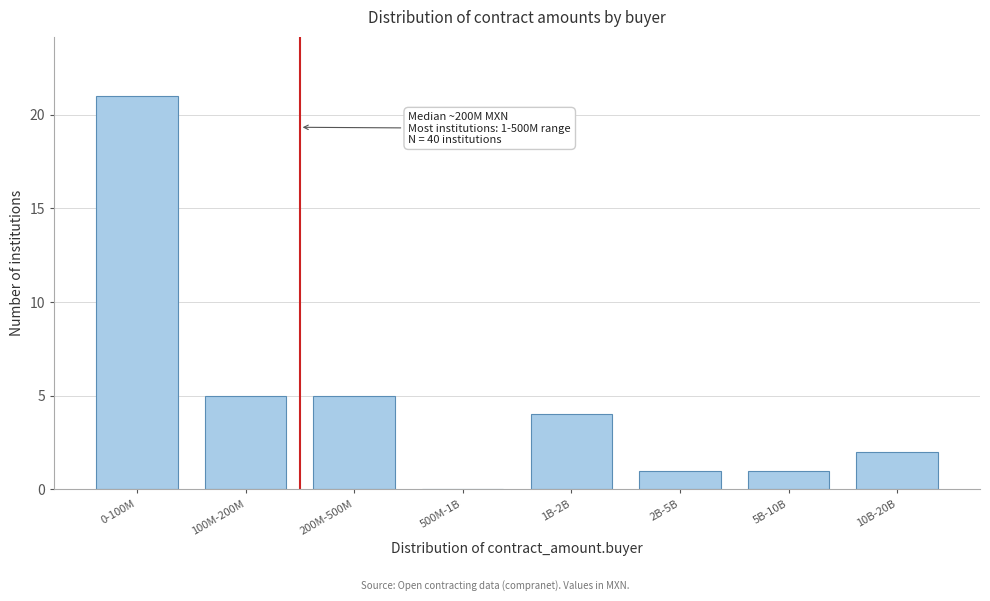

Reading left to right, what are all the values shown in this chart?

0-100M=21	100M-200M=5	200M-500M=5	500M-1B=0	1B-2B=4	2B-5B=1	5B-10B=1	10B-20B=2